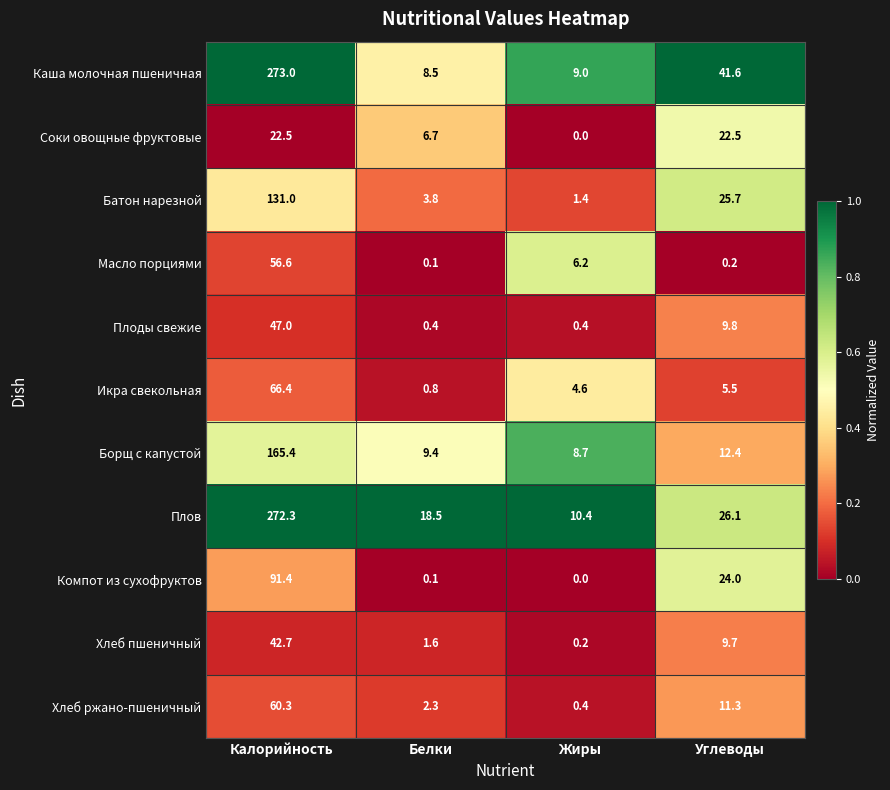

What is the difference between the maximum and minimum values in the Соки овощные фруктовые series?

22.5